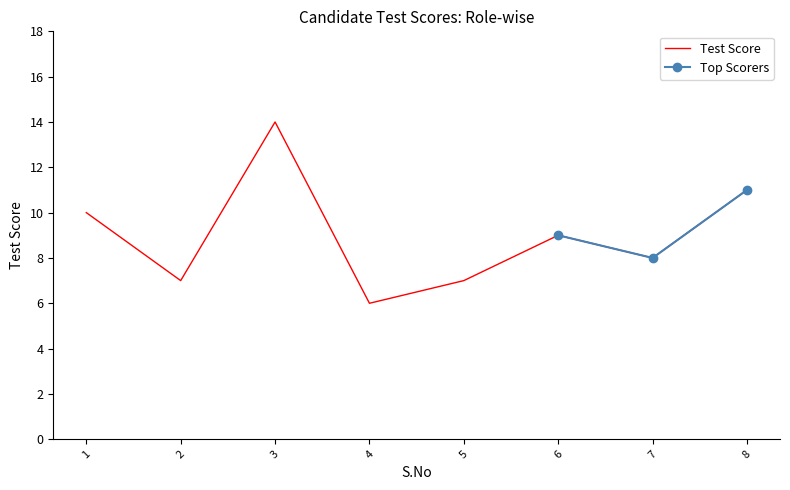

List the labels in order of value, smallest first.

4, 2, 5, 7, 6, 1, 8, 3